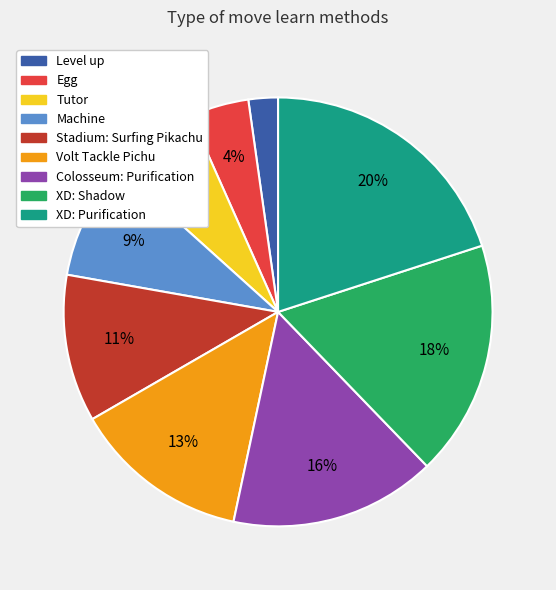

The Colosseum: Purification slice represents 16% of the pie. True or false?

True